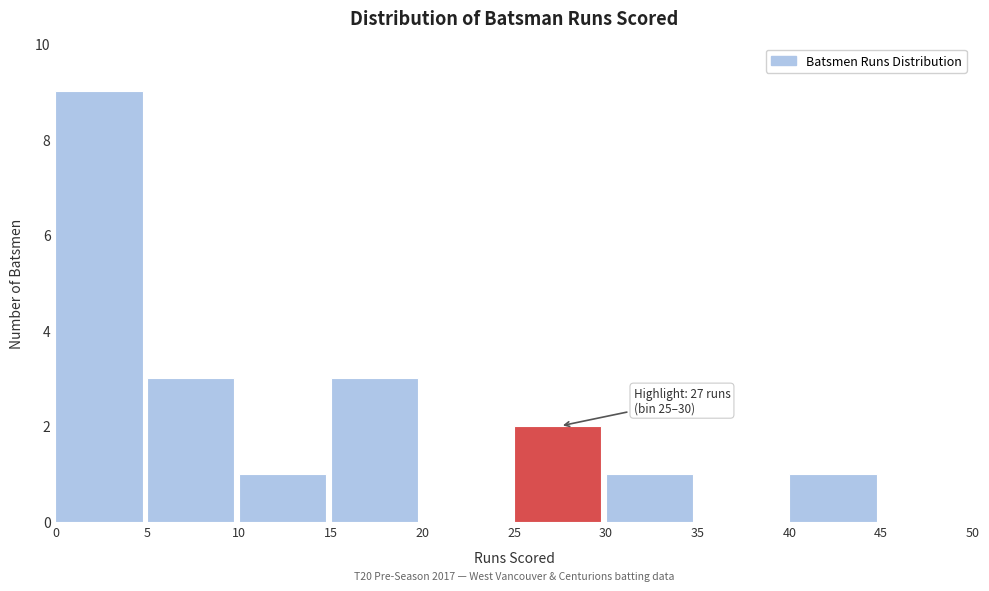

Over which range of the x-axis is the bar tallest?

0 to 5